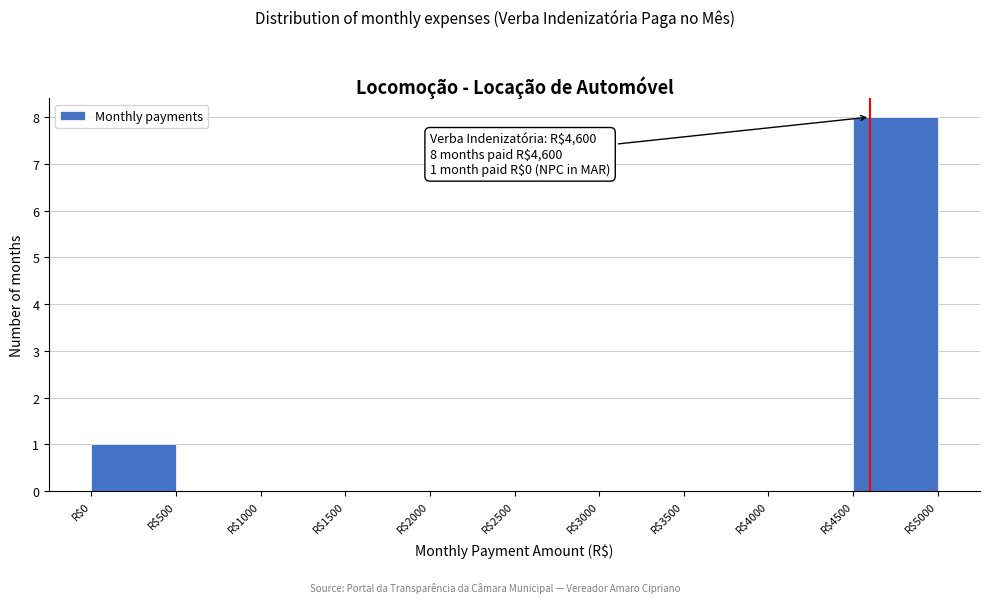

Over which range of the x-axis is the bar tallest?

4500 to 5000